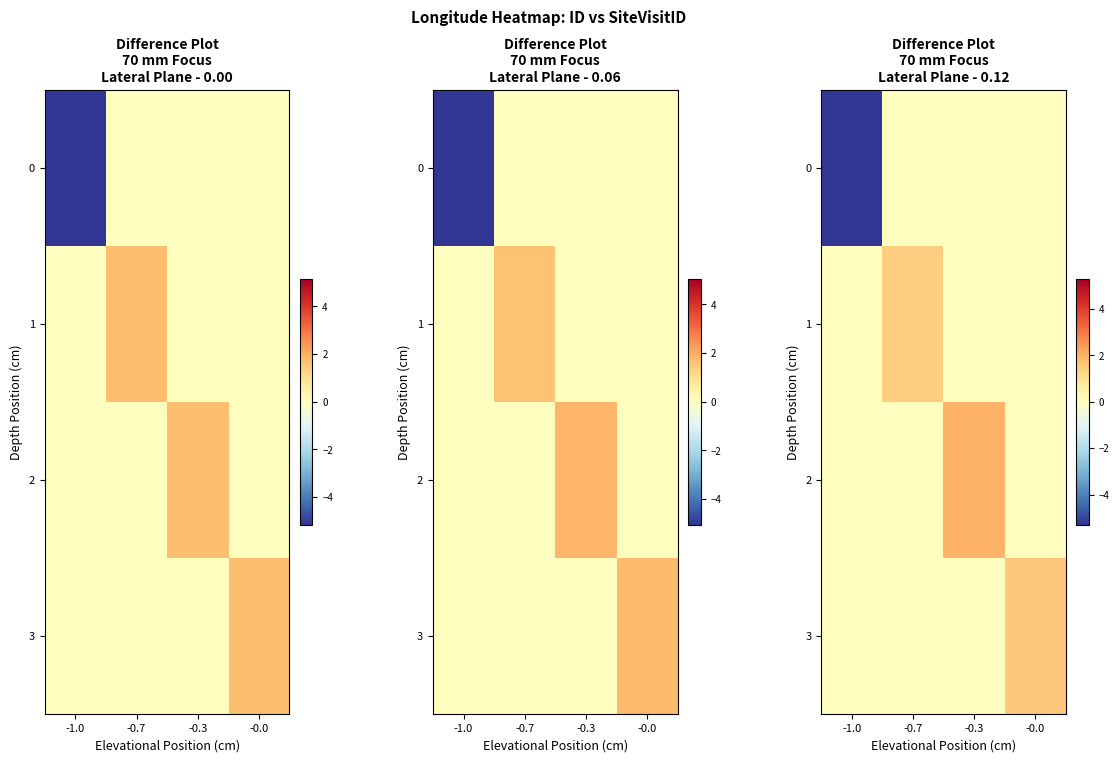

Which has a higher value, -0.3 or -1.0?

-0.3